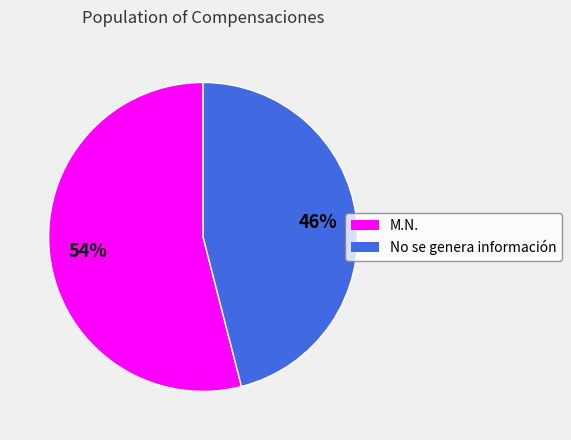

To the nearest percent, what is the combined percentage of No se genera información and M.N.?

100%